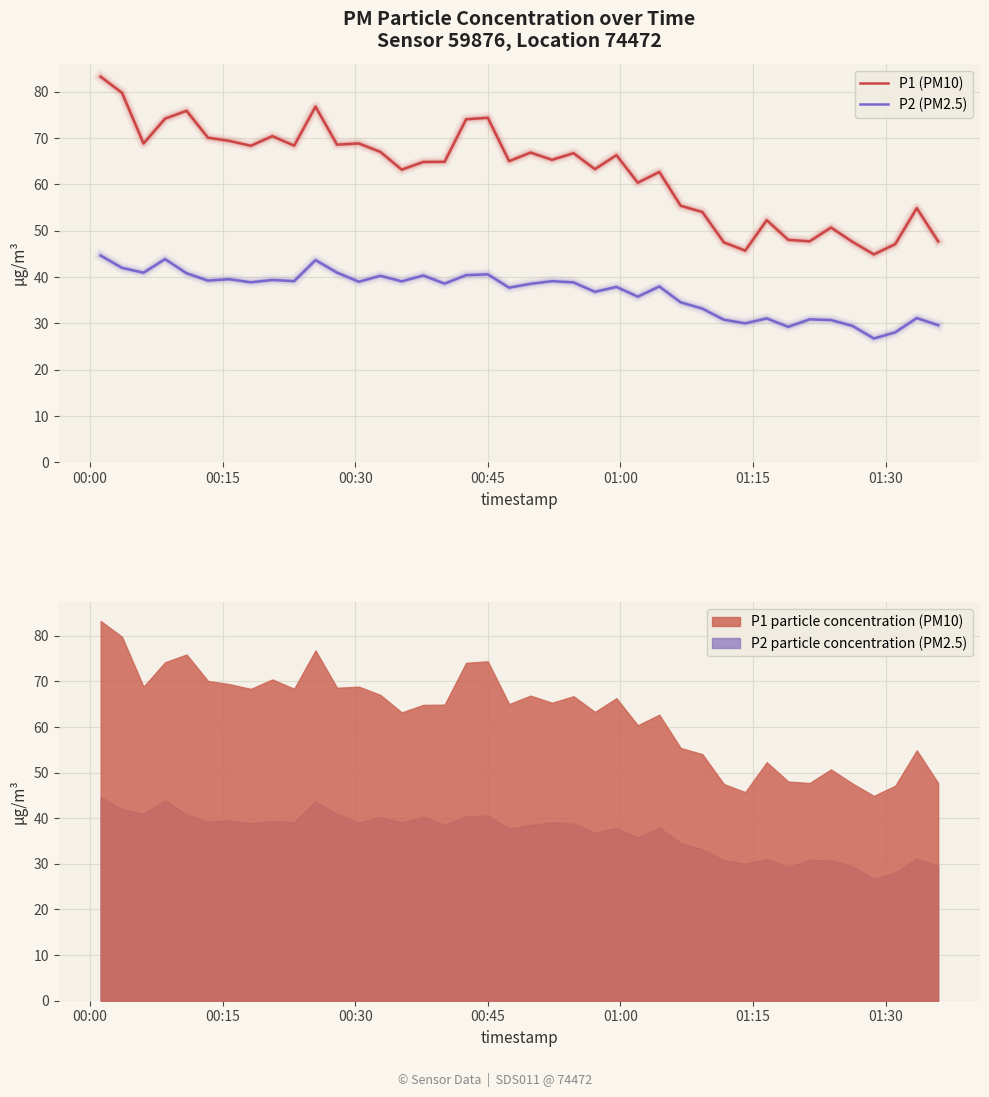

What is the smallest value displayed?

26.8